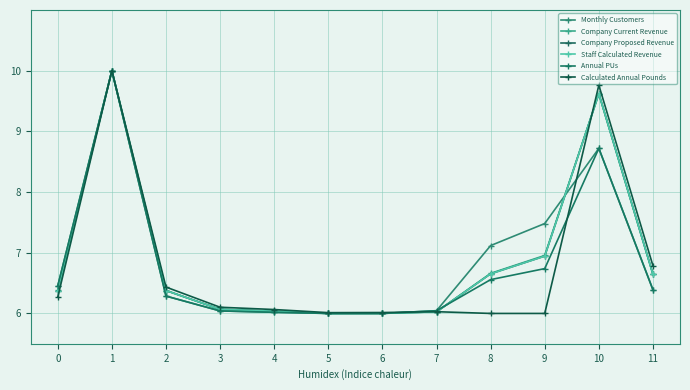

Does the chart have visible grid lines?

Yes